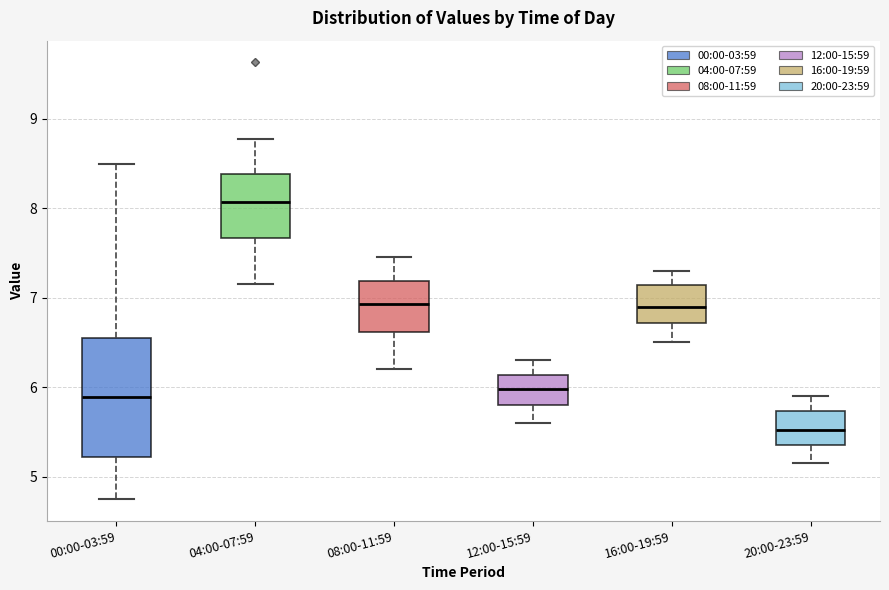

Reading left to right, transcribe this box plot: for each box, give where its median line is, the range the box spans, and where its two whiskers end, as read against the y-axis. The values are not printed on the chart, so give them approximately, as read against the axis.

00:00-03:59: median 5.9, box 5.2 to 6.5, whiskers 4.8 to 8.5
04:00-07:59: median 8.1, box 7.7 to 8.4, whiskers 7.2 to 8.8
08:00-11:59: median 6.9, box 6.6 to 7.2, whiskers 6.2 to 7.5
12:00-15:59: median 6.0, box 5.8 to 6.1, whiskers 5.6 to 6.3
16:00-19:59: median 6.9, box 6.7 to 7.1, whiskers 6.5 to 7.3
20:00-23:59: median 5.5, box 5.4 to 5.7, whiskers 5.2 to 5.9